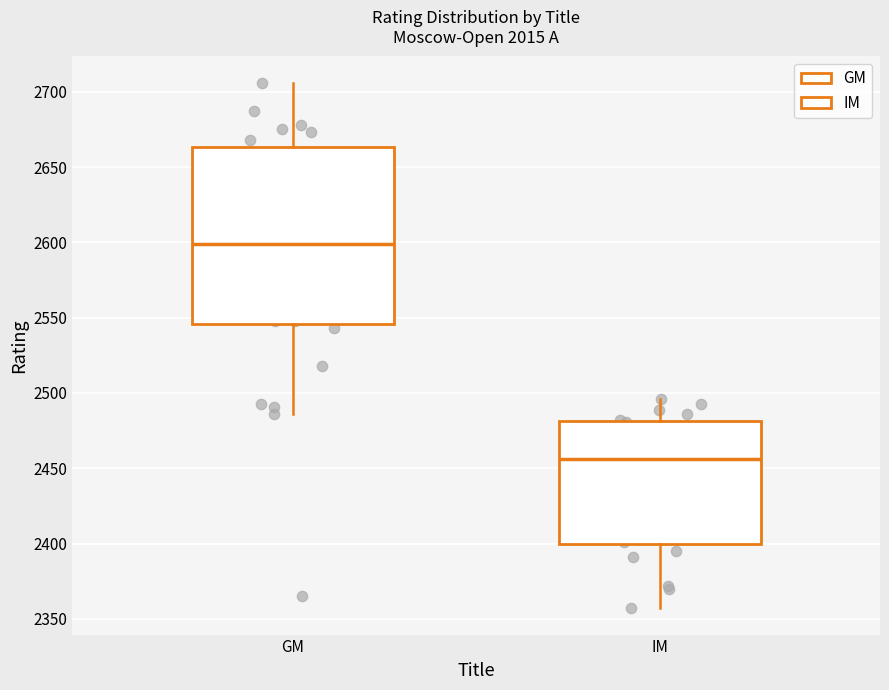

Where does the median line of the box for GM sit on the y-axis? The values are not printed on the chart, so give them approximately, as read against the axis.

2600